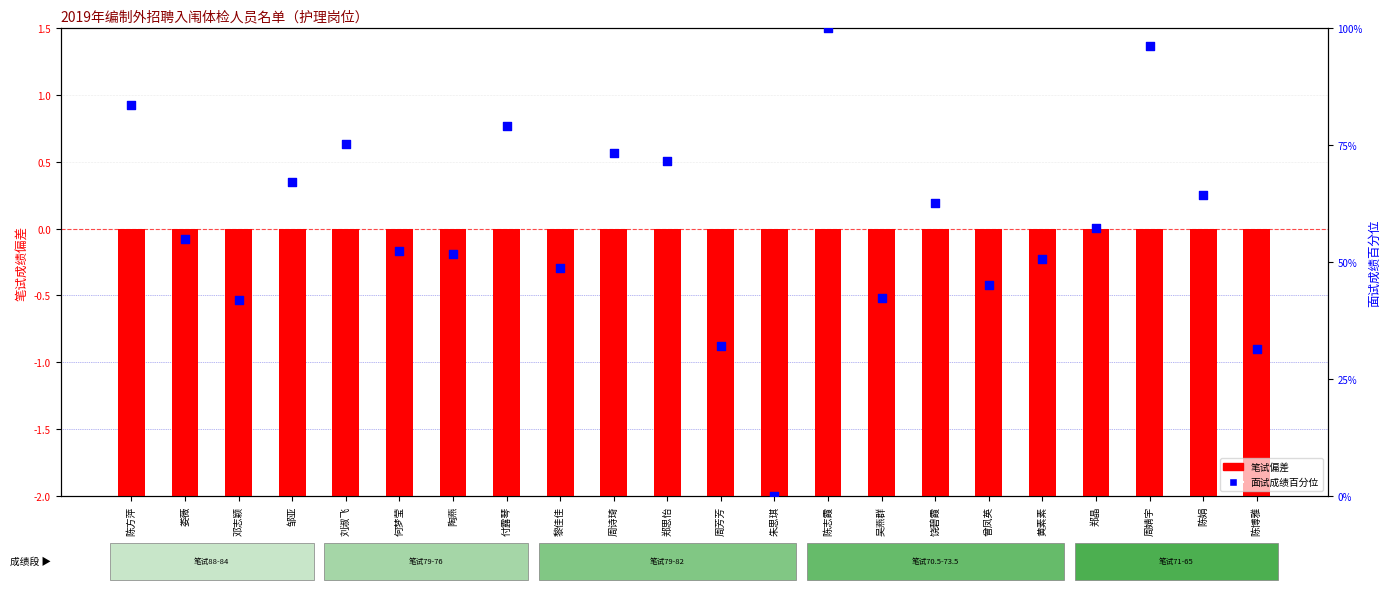

What is the total value across all series at 郑晶?

-31.7